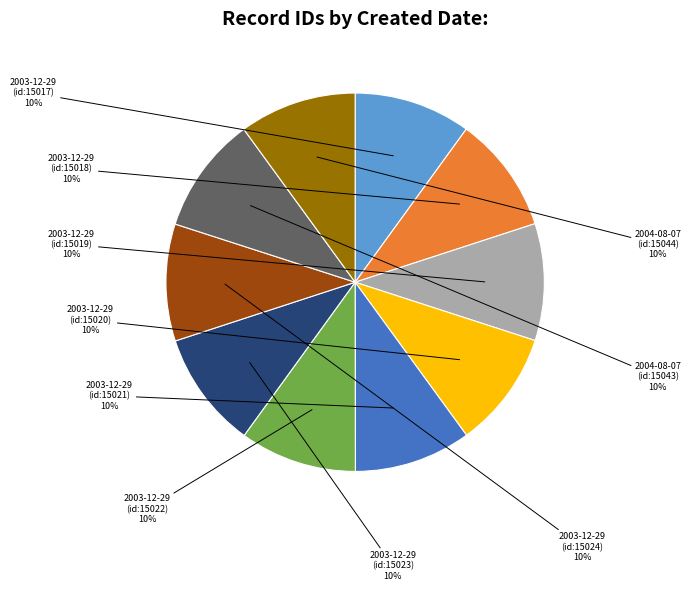

Does 2003-12-29 (id:15018) represent more than half of the total?

No